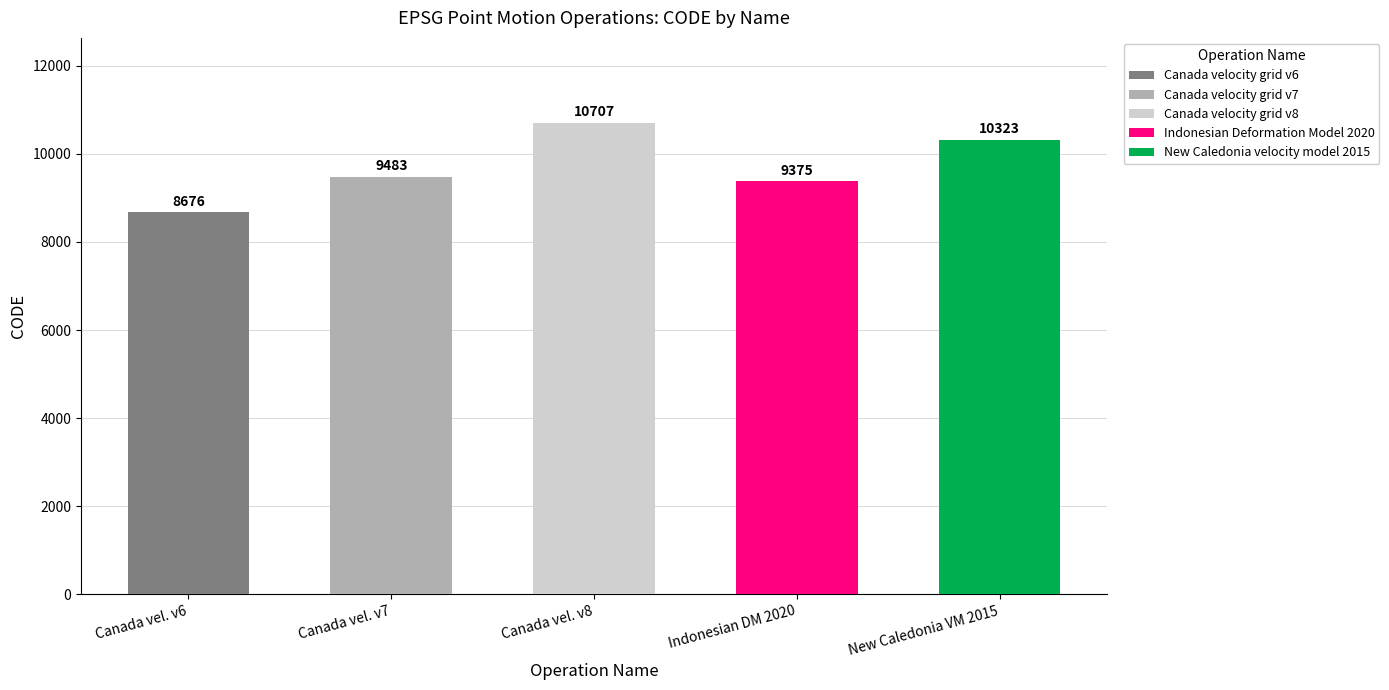

What is the change in value from Canada vel. v6 to Indonesian DM 2020?

+699